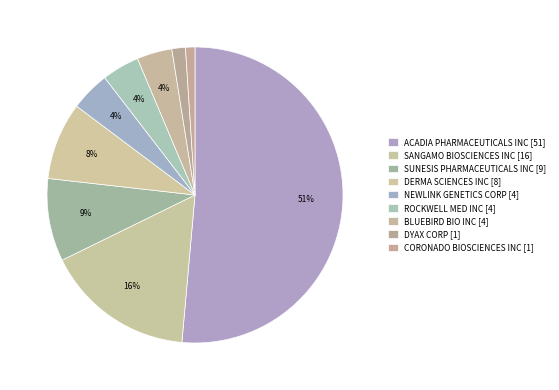

Count the number of slices in the pie.

9